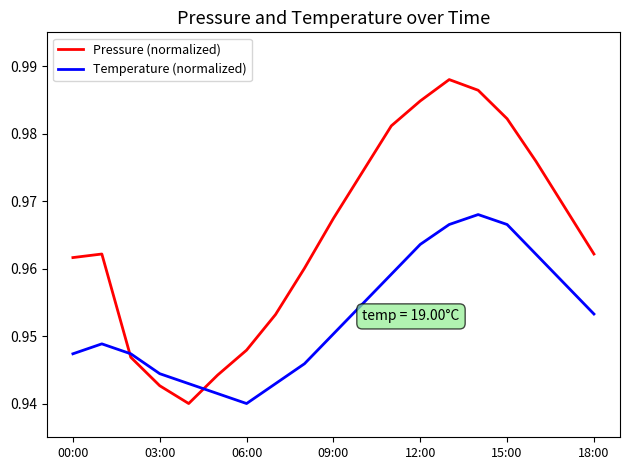

Which series has the largest total across all categories?

Pressure (normalized)